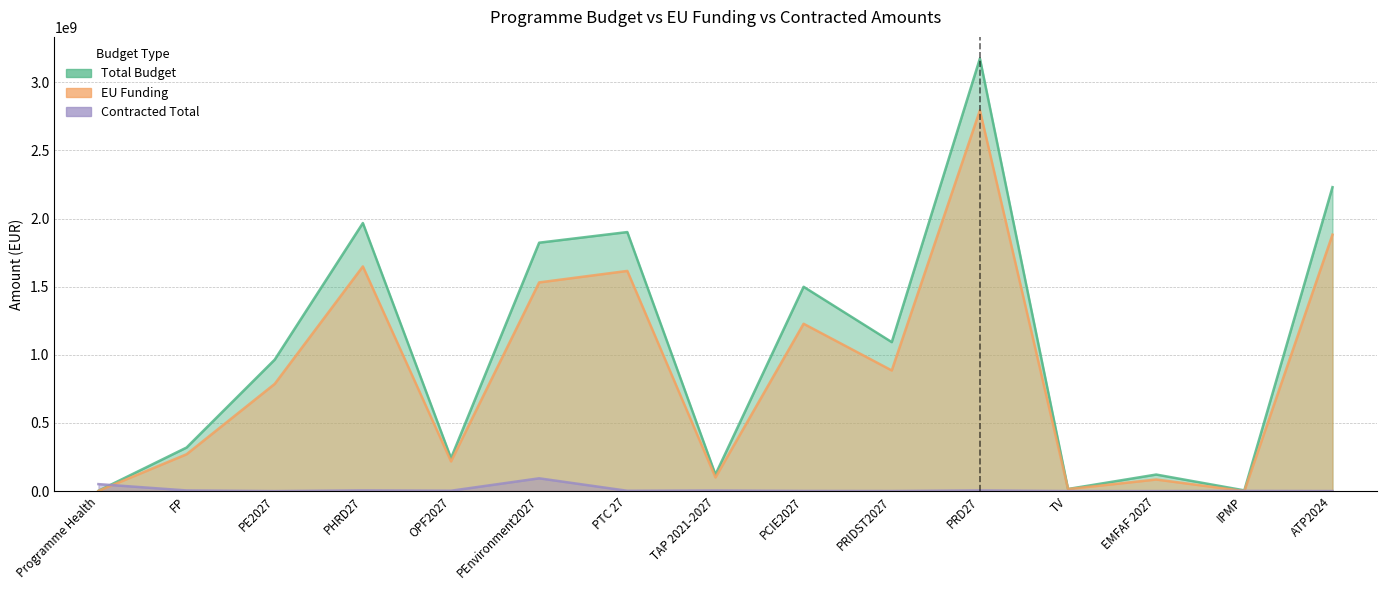

Where do Contracted Total and Total Budget first cross each other?

Programme Health and FP